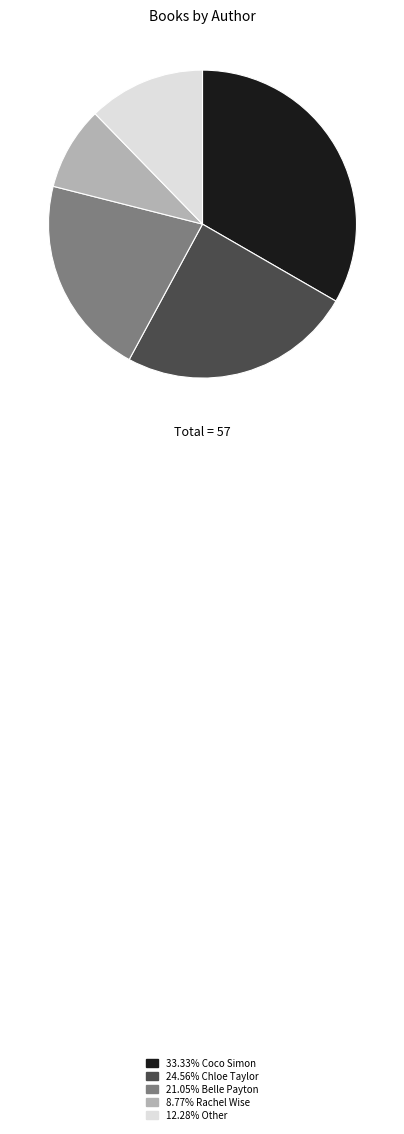

Is there a majority slice in this chart?

No